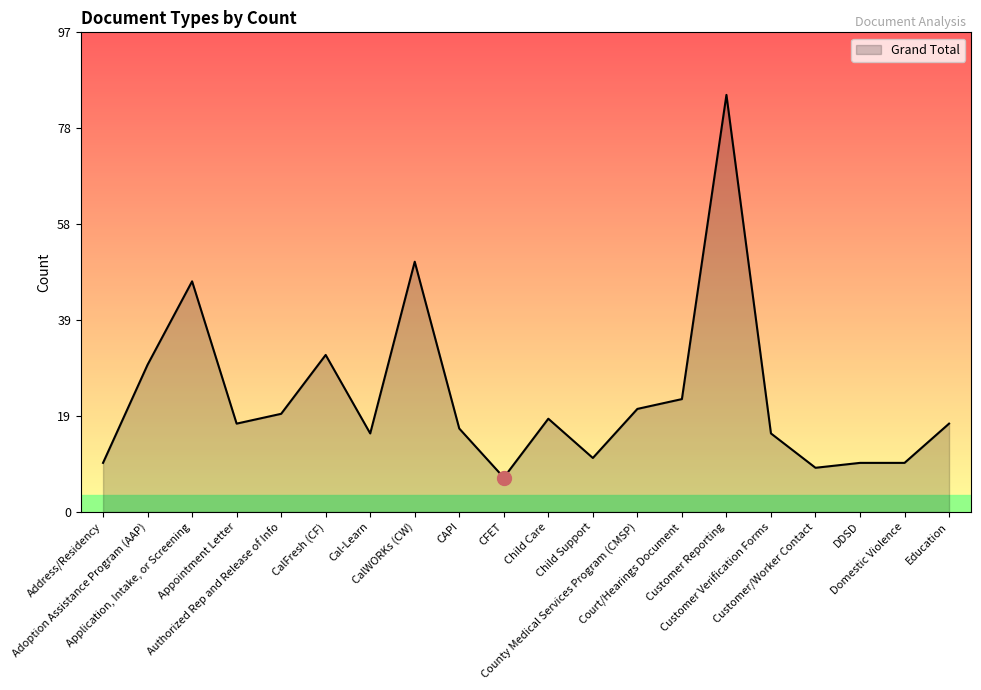

What value does the data have at CAPI, to the nearest 10?

20